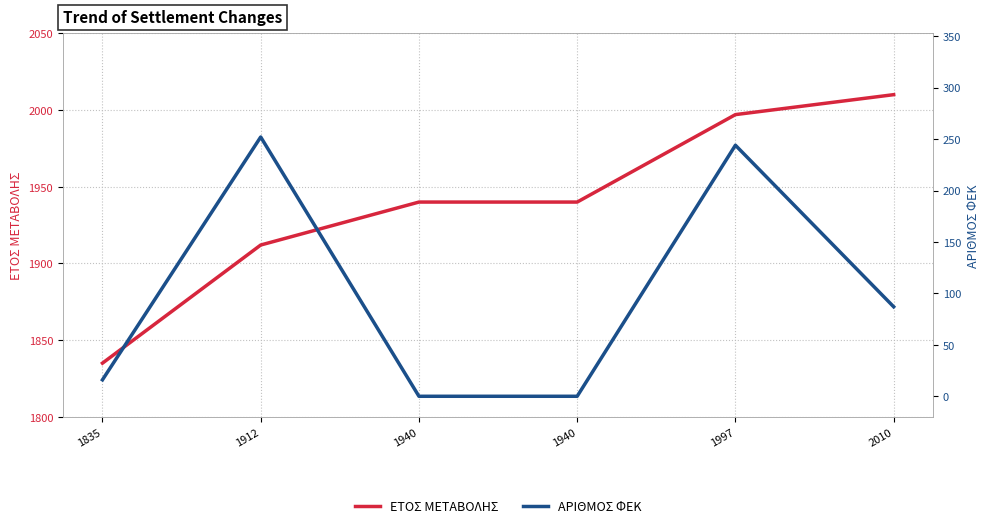

What is the difference between the ΕΤΟΣ ΜΕΤΑΒΟΛΗΣ values at 2010 and 1997?

13